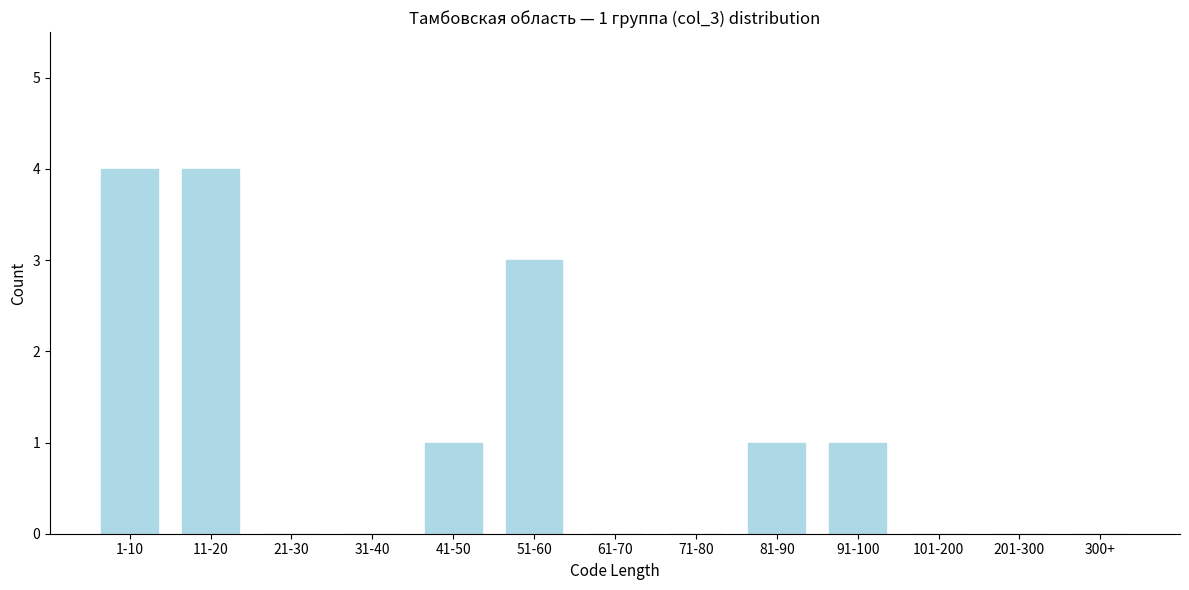

Reading left to right, what are all the values shown in this chart?

1-10=4	11-20=4	21-30=0	31-40=0	41-50=1	51-60=3	61-70=0	71-80=0	81-90=1	91-100=1	101-200=0	201-300=0	300+=0